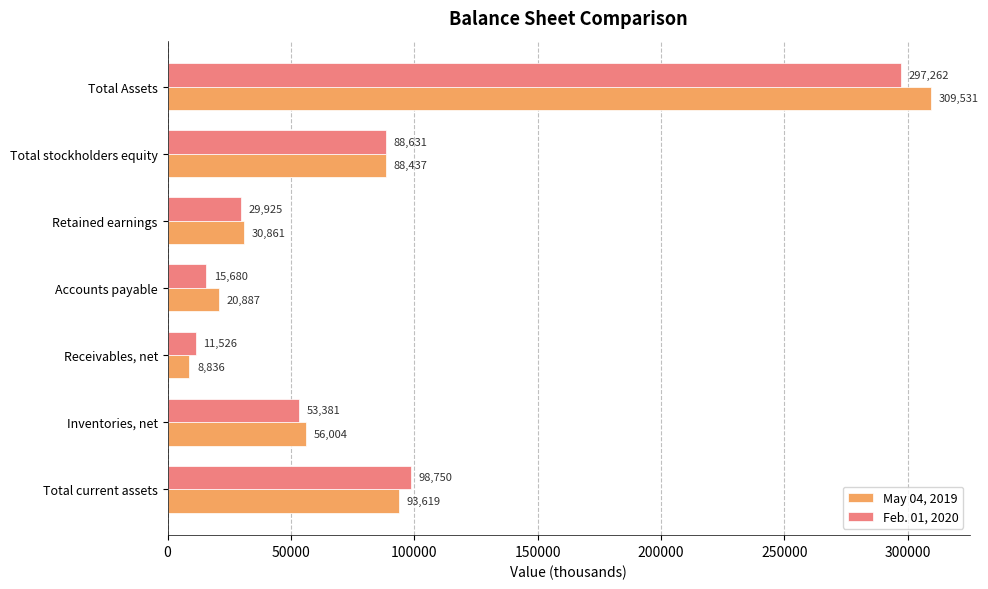

What is the maximum value shown in the chart?

309531